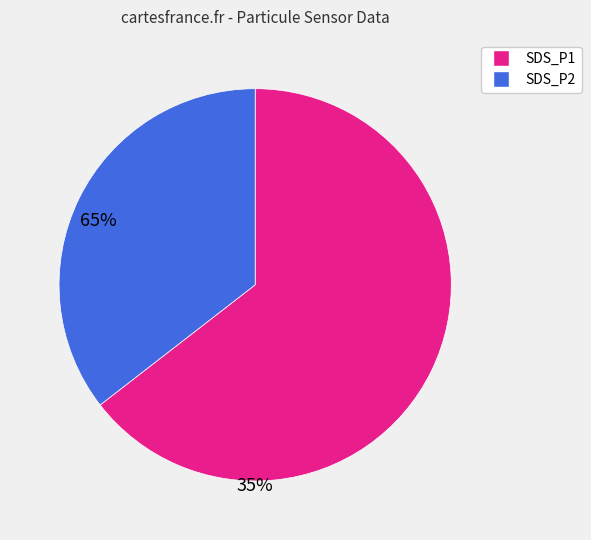

Is it true that SDS_P1 is 70% of the pie?

False